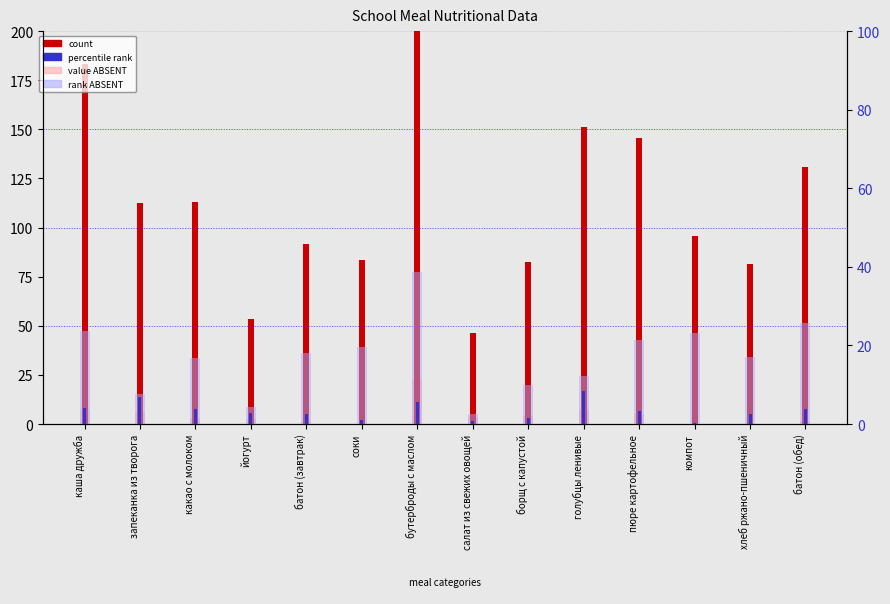

Which series changed the most between батон (завтрак) and салат из свежих овощей?

count